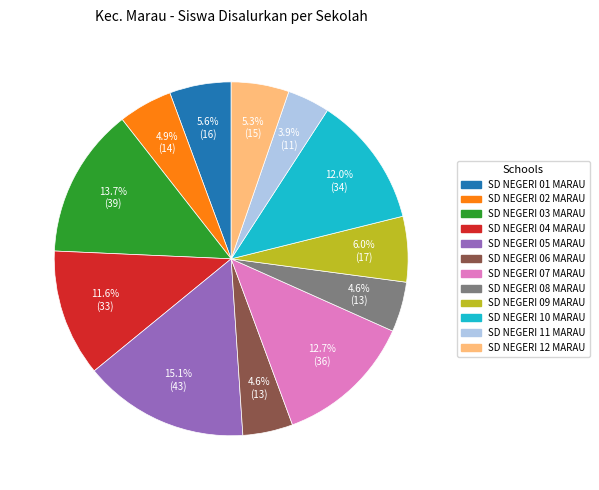

Which category has the biggest portion of the pie?

SD NEGERI 05 MARAU